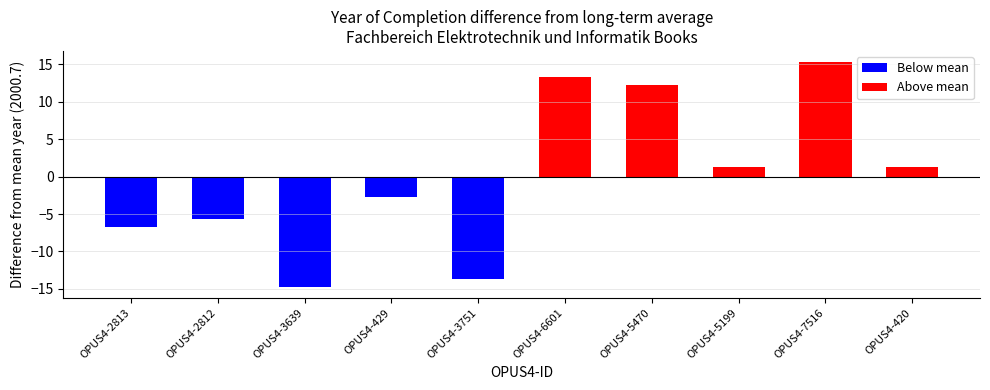

List the labels in order of value, smallest first.

OPUS4-3639, OPUS4-3751, OPUS4-2813, OPUS4-2812, OPUS4-429, OPUS4-5199, OPUS4-420, OPUS4-5470, OPUS4-6601, OPUS4-7516